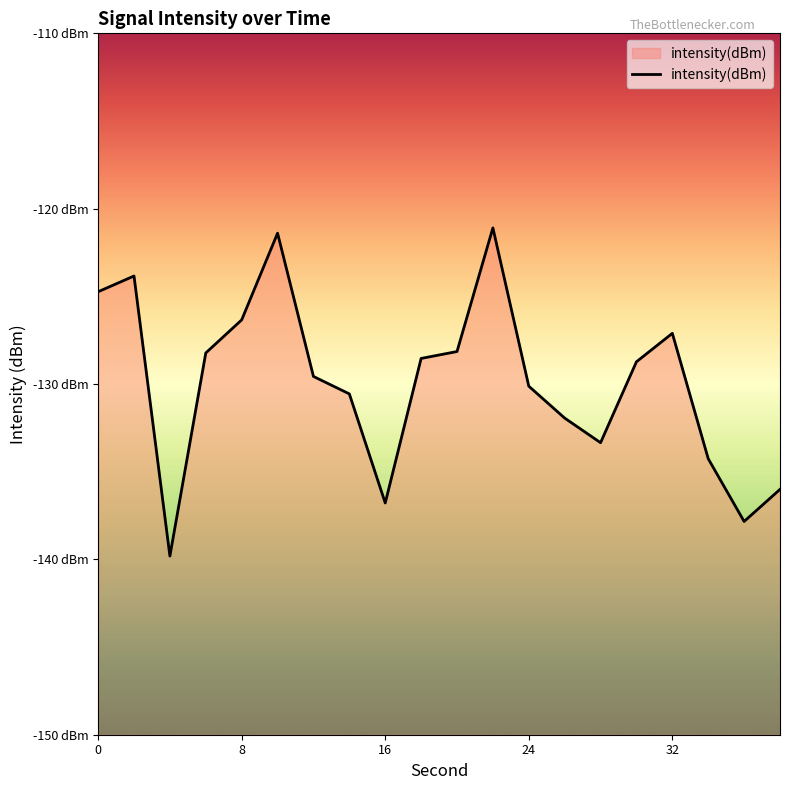

How many data points are less than -128?

14